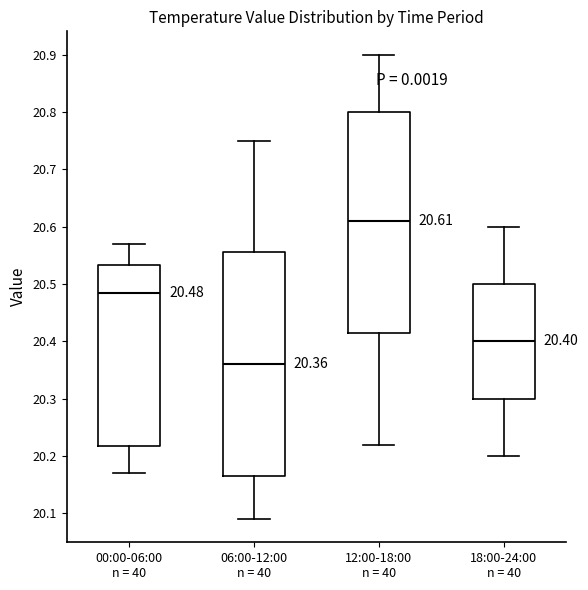

Which box has the lowest median line?

06:00-12:00 n = 40